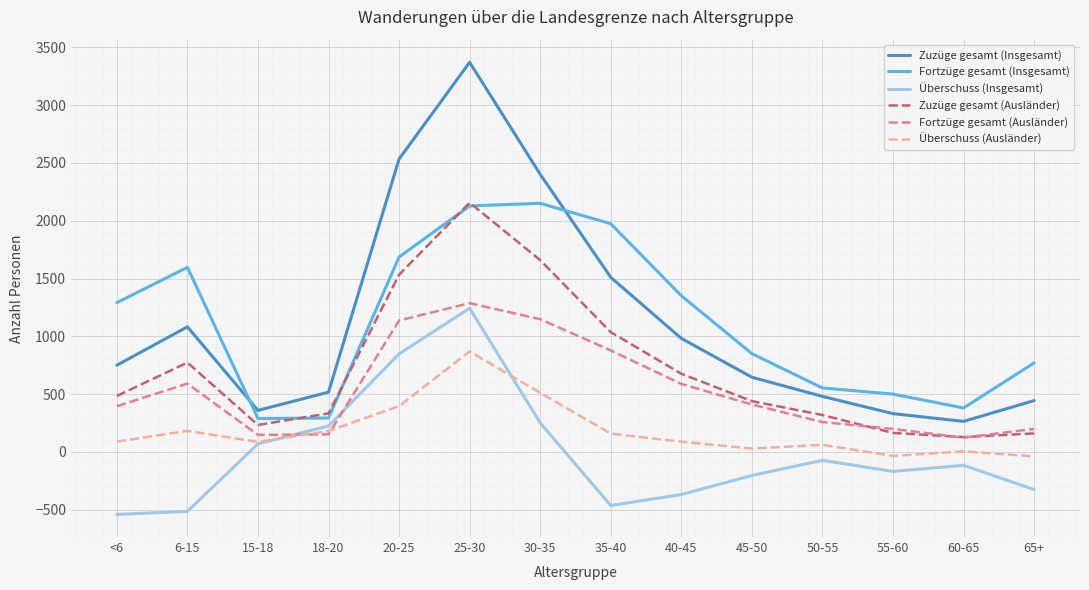

What is the difference between the Überschuss (Insgesamt) values at 18-20 and <6?

765